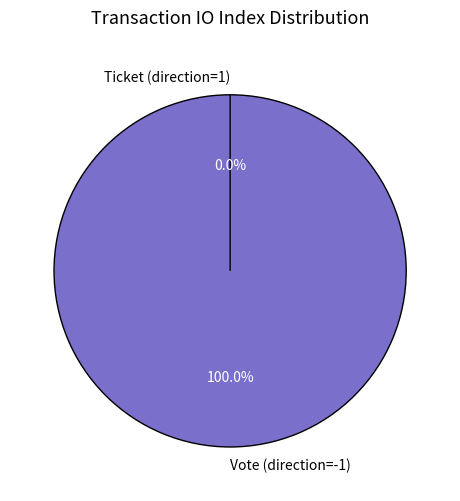

What is the majority slice?

Vote (direction=-1)